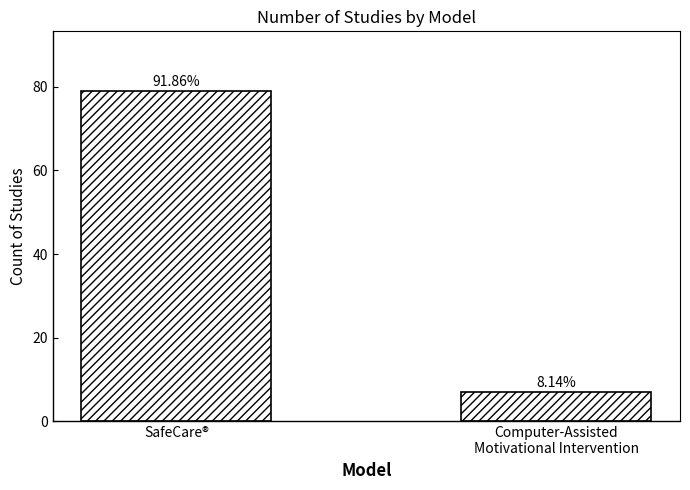

The value at SafeCare® is 79. True or false?

True